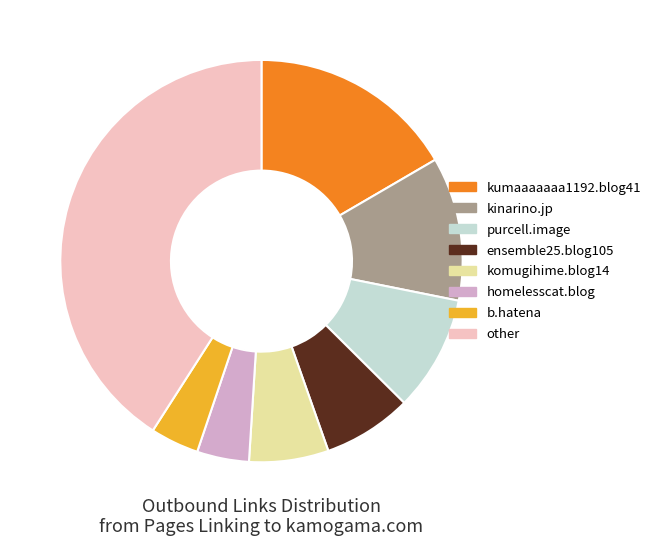

Does kinarino.jp account for over 50% of the chart?

No